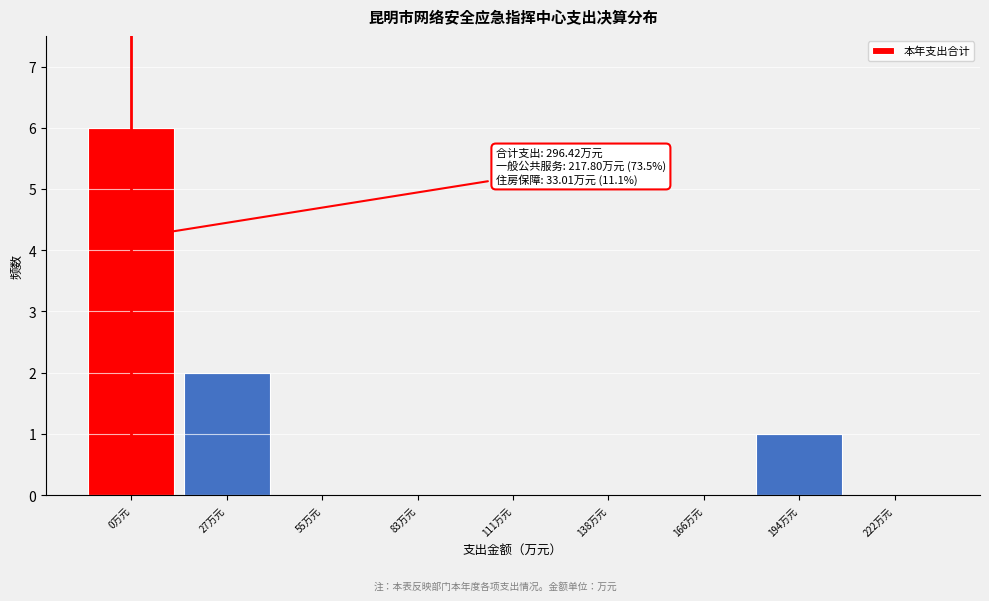

Reading left to right, extract all data points from this chart.

0万元=6	27万元=2	55万元=0	83万元=0	111万元=0	138万元=0	166万元=0	194万元=1	222万元=0